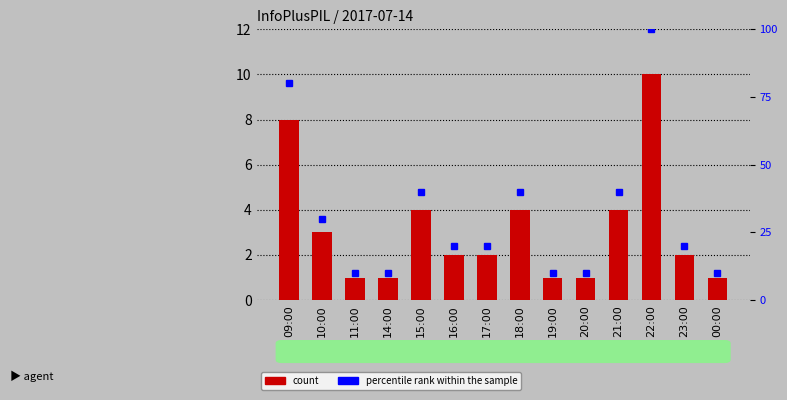

What is the smallest value displayed?

1